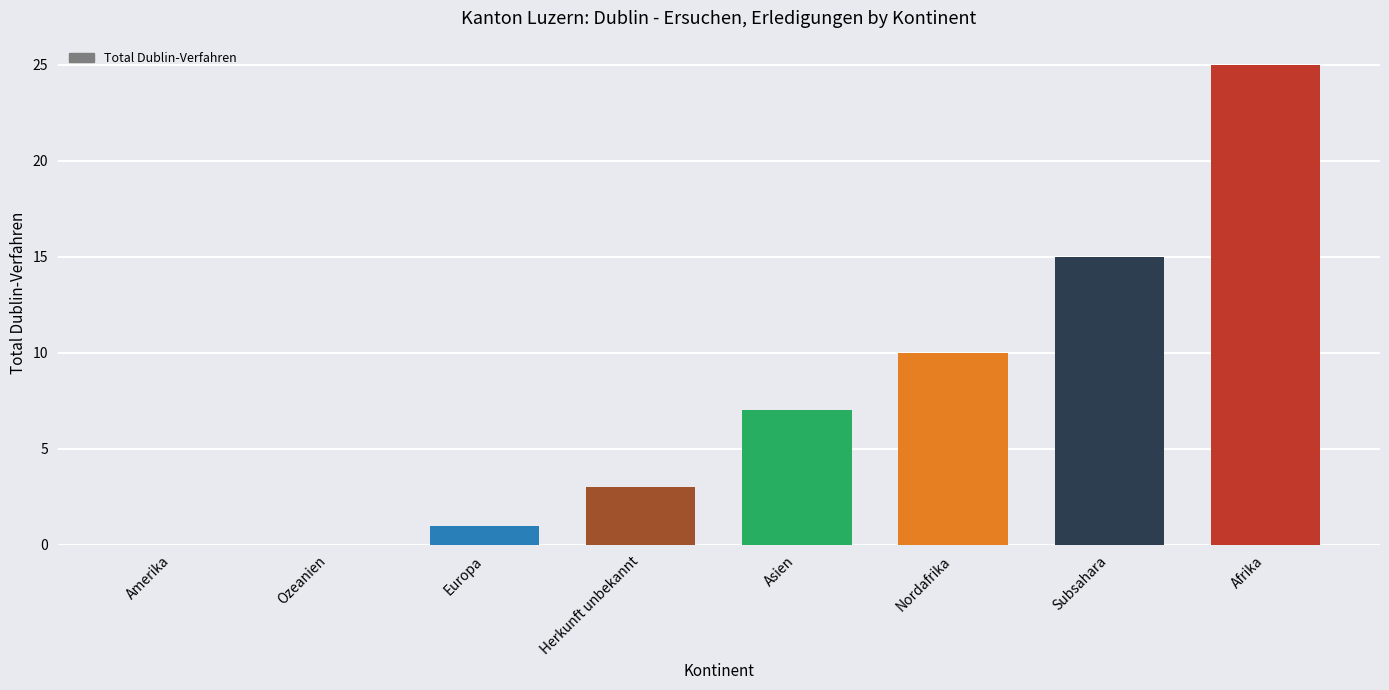

How many categories are shown in the chart?

8